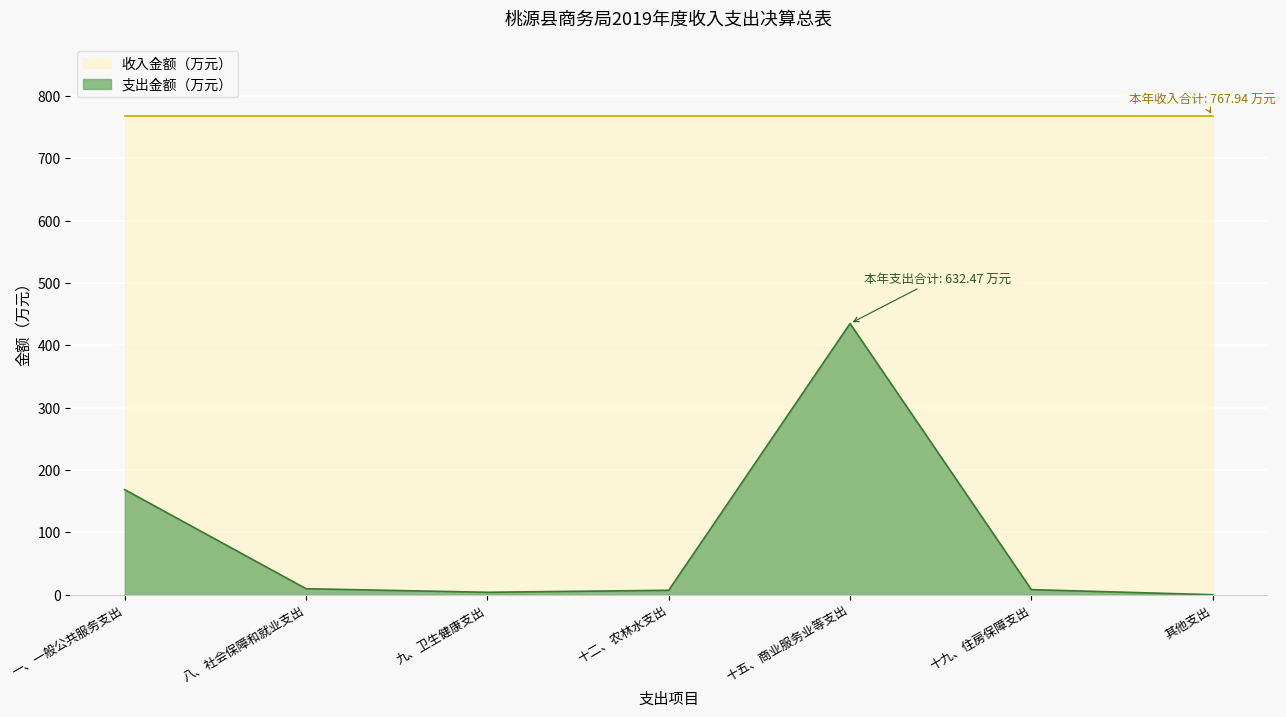

What is the greatest value displayed?

767.9